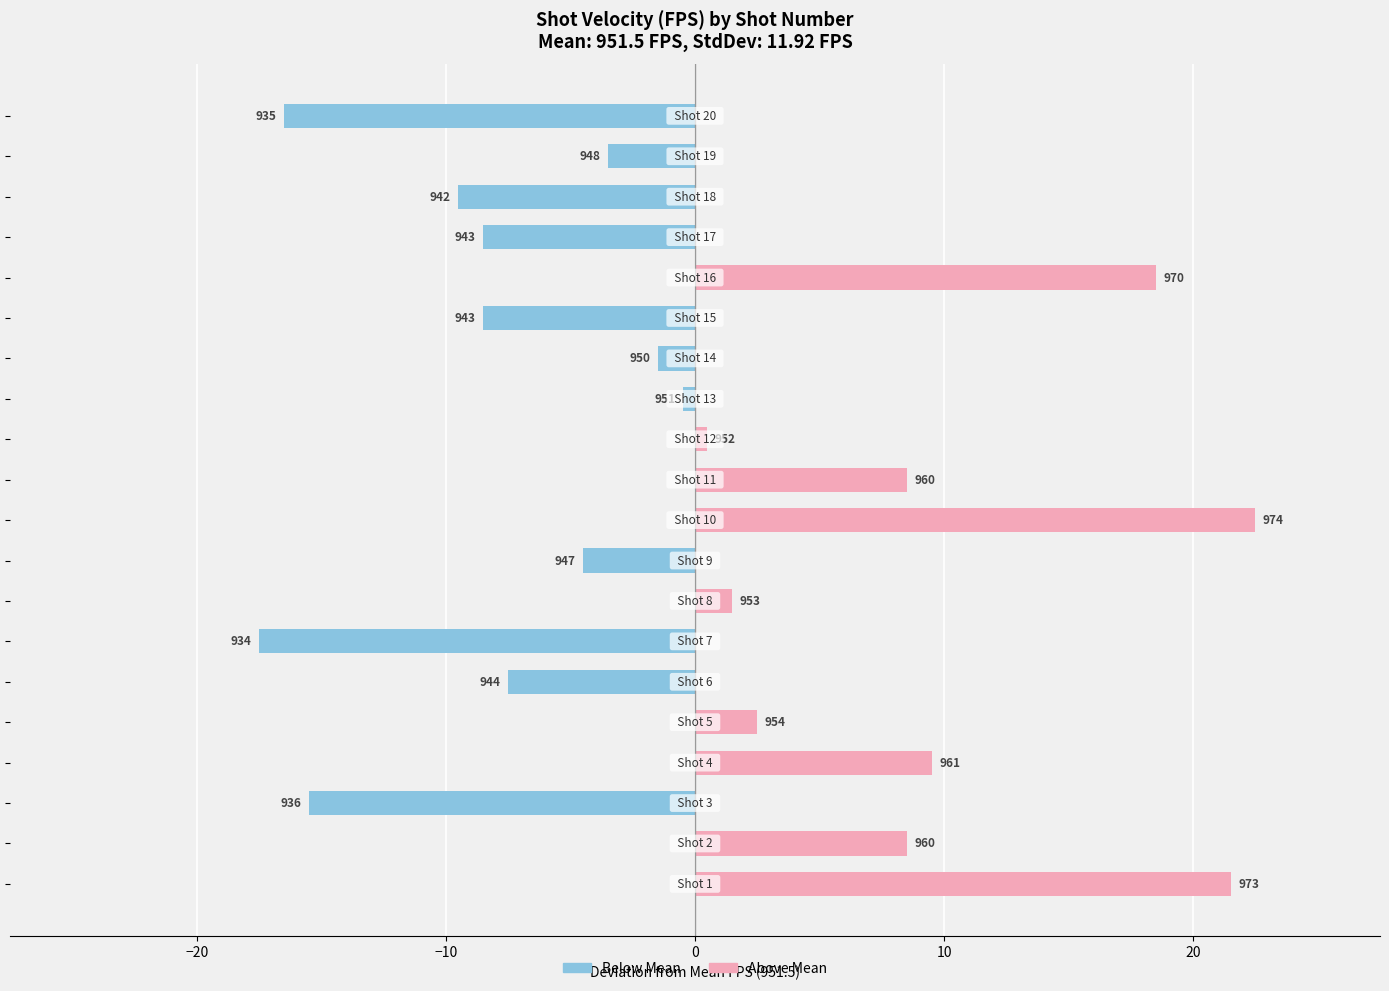

The value of Below Mean at −20 is 0.0. True or false?

True